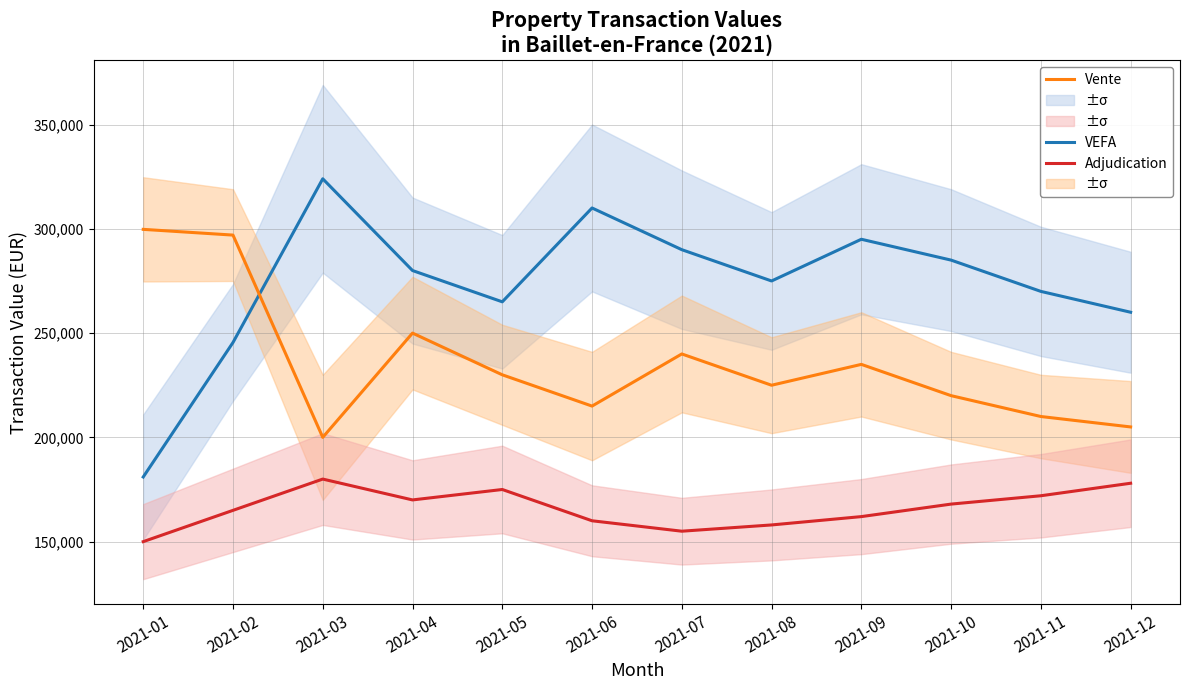

True or false: Adjudication and VEFA cross at least once.

False